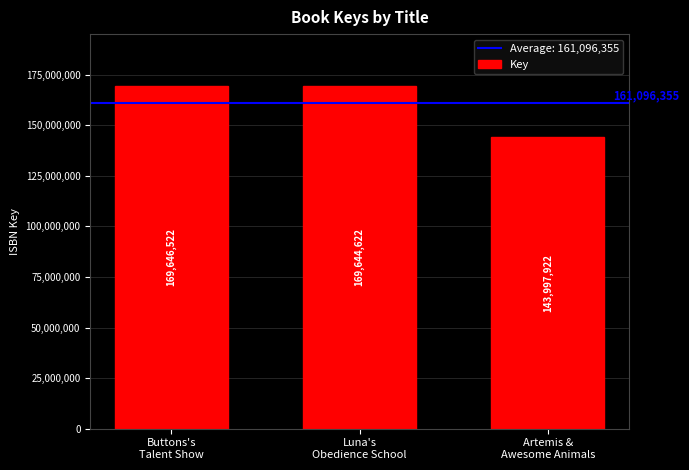

Between Artemis &
Awesome Animals and Luna's
Obedience School, which is larger?

Luna's
Obedience School